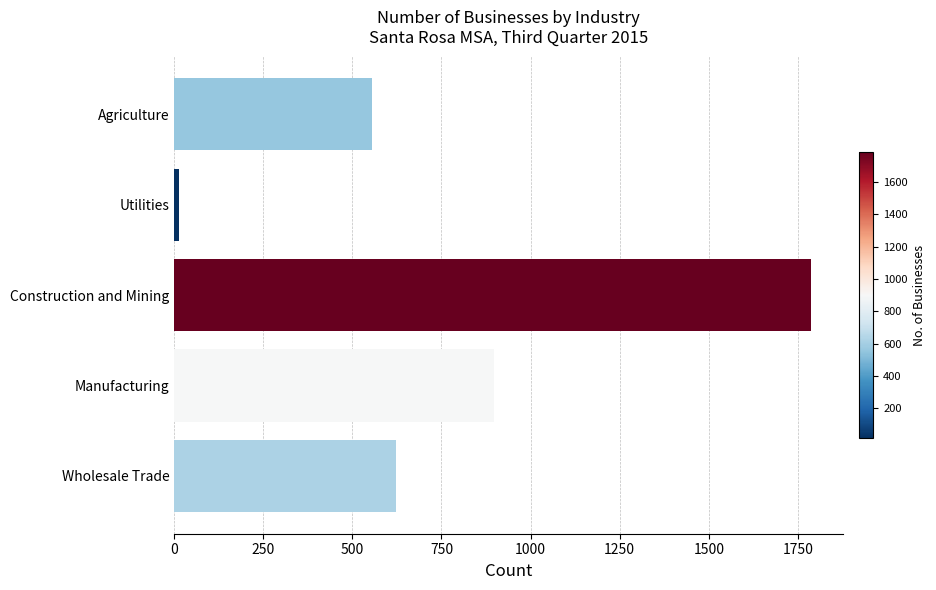

Reading bottom to top, extract all data points from this chart.

Wholesale Trade=622	Manufacturing=896	Construction and Mining=1787	Utilities=14	Agriculture=555